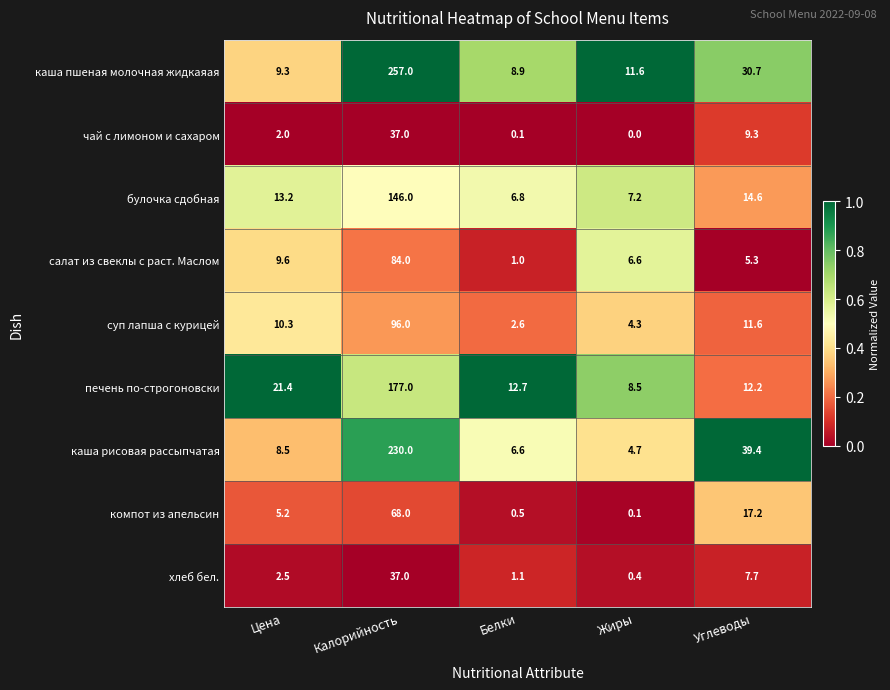

At which category is the sum across all series the highest?

Калорийность